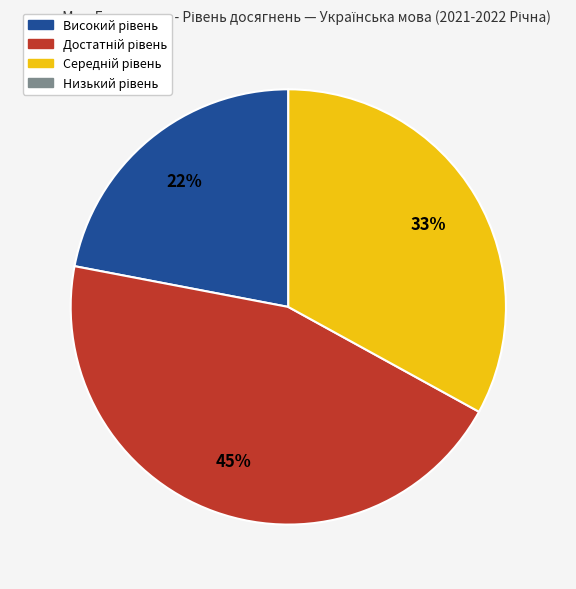

Does any single category account for the majority?

No